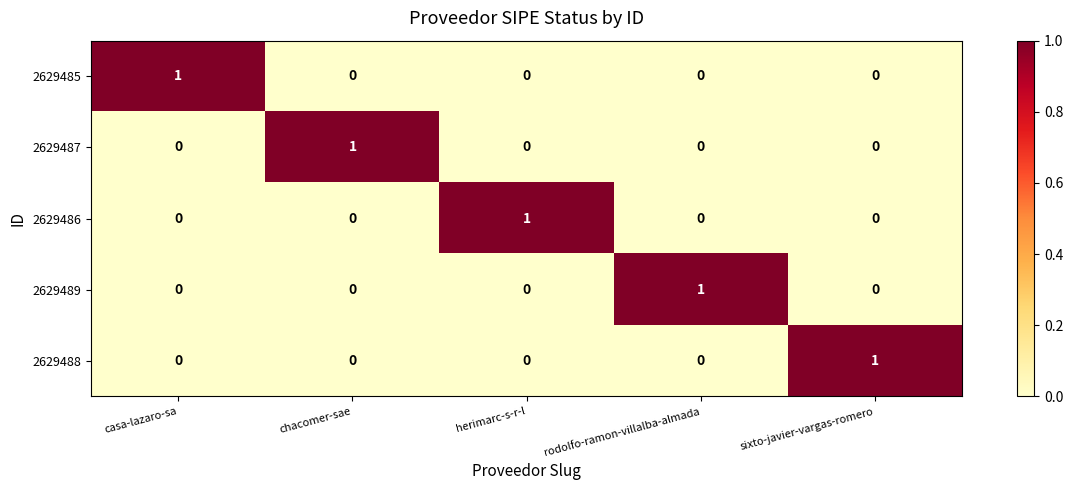

Count the 2629485 values in the range 0 to 1.

5